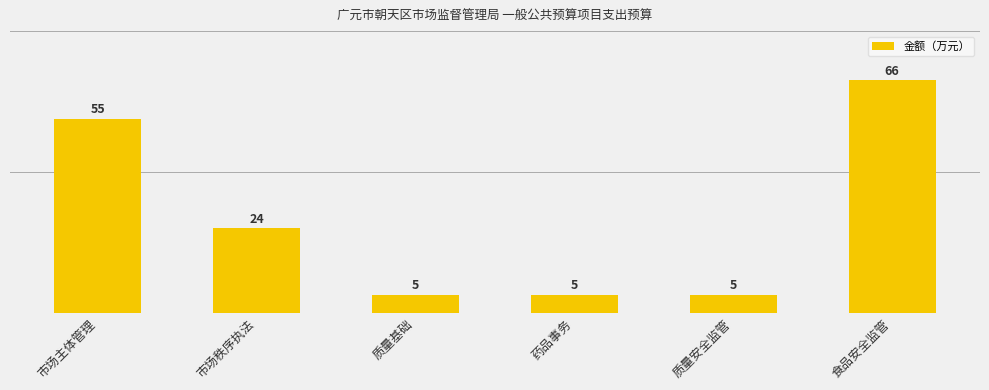

What is the maximum value shown in the chart?

66